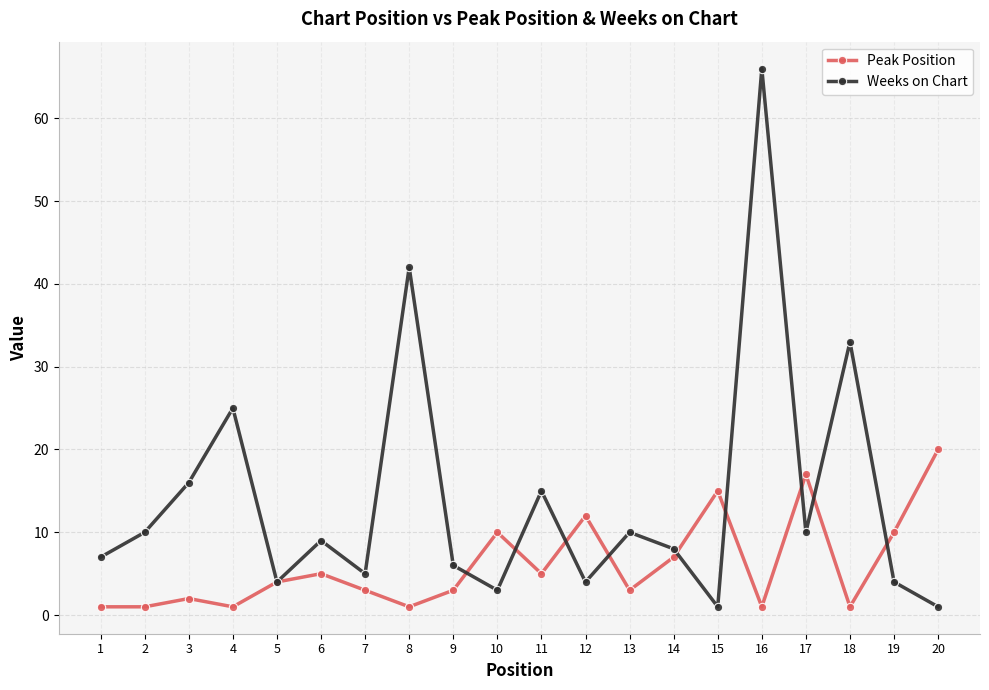

Does the chart display data point markers on the line(s)?

Yes